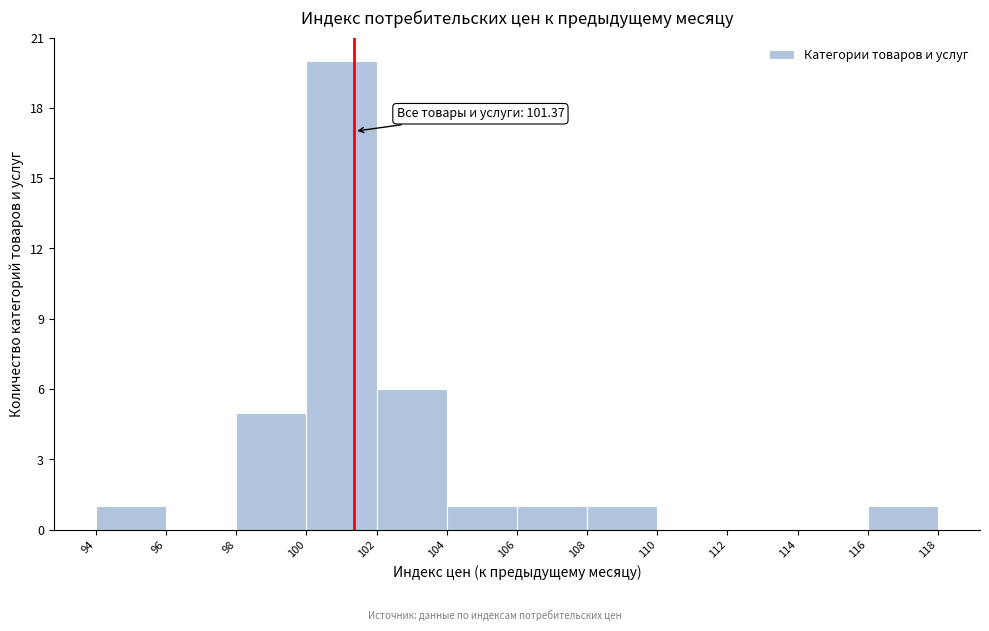

Which range on the x-axis has the tallest bar?

100 to 102